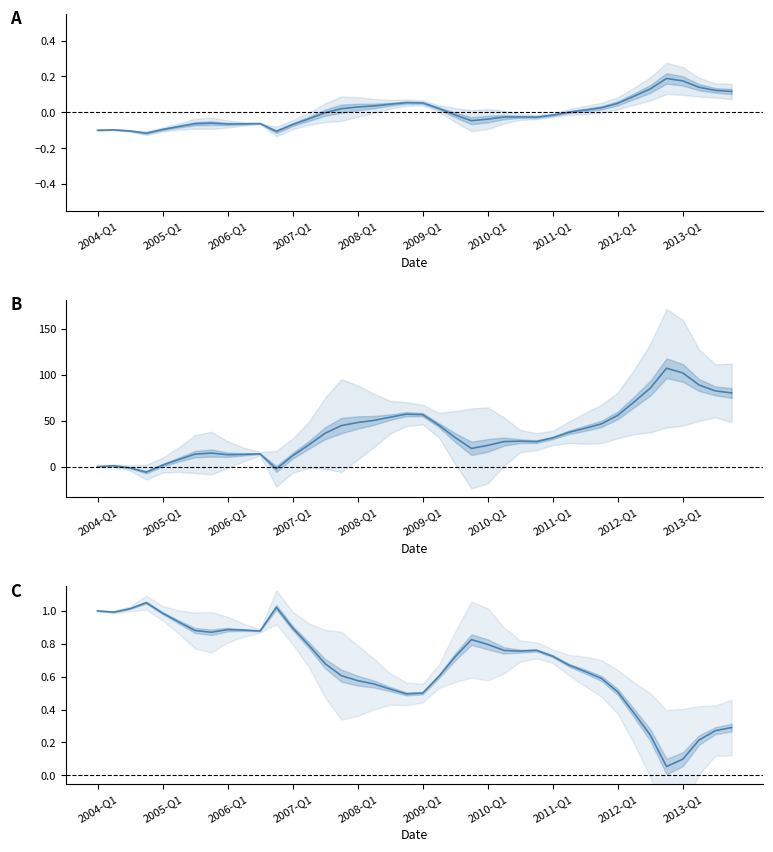

Between 24 and 39, which is larger?

24